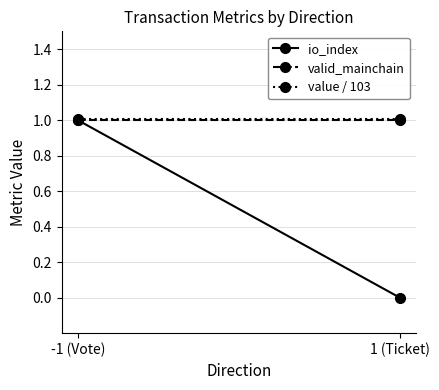

Rank the categories by valid_mainchain value from highest to lowest.

-1 (Vote), 1 (Ticket)